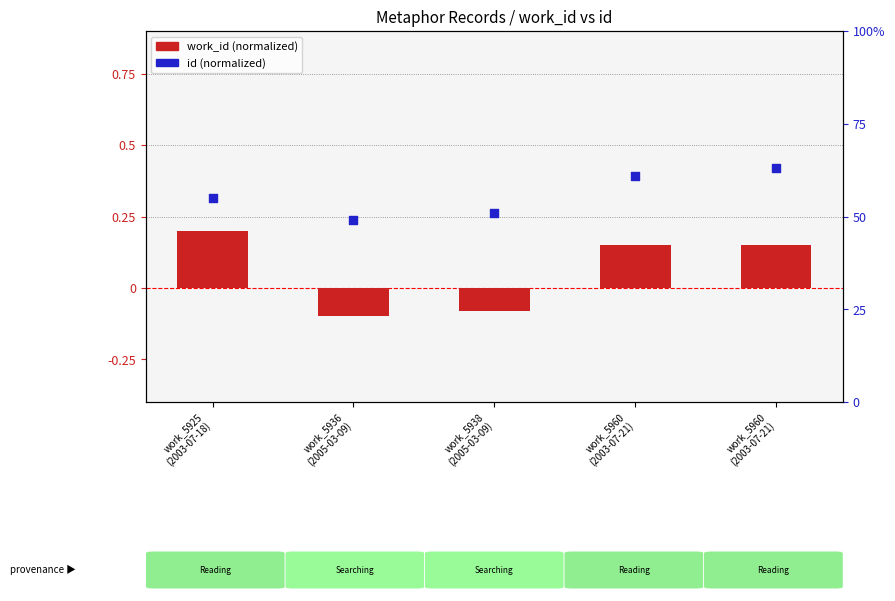

What is the total value across all series at work_5925
(2003-07-18)?

0.8